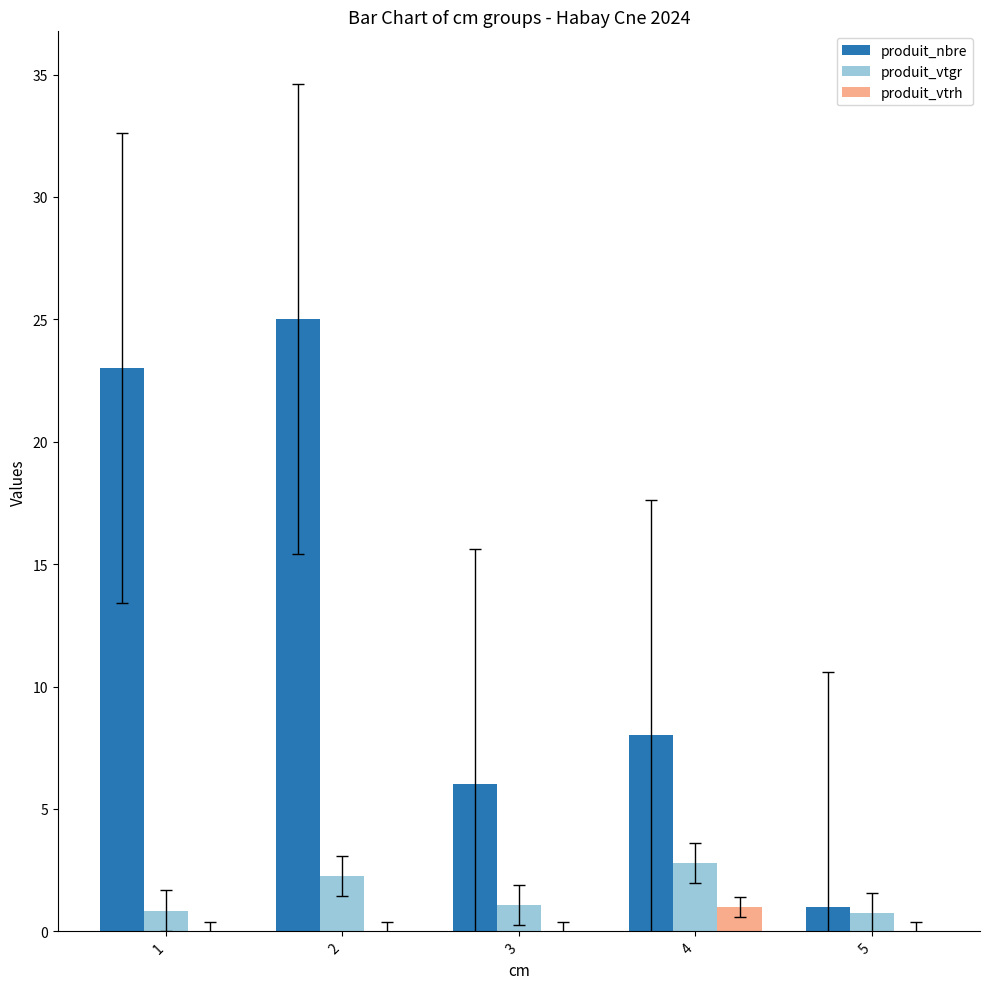

Which series has the largest total across all categories?

produit_nbre